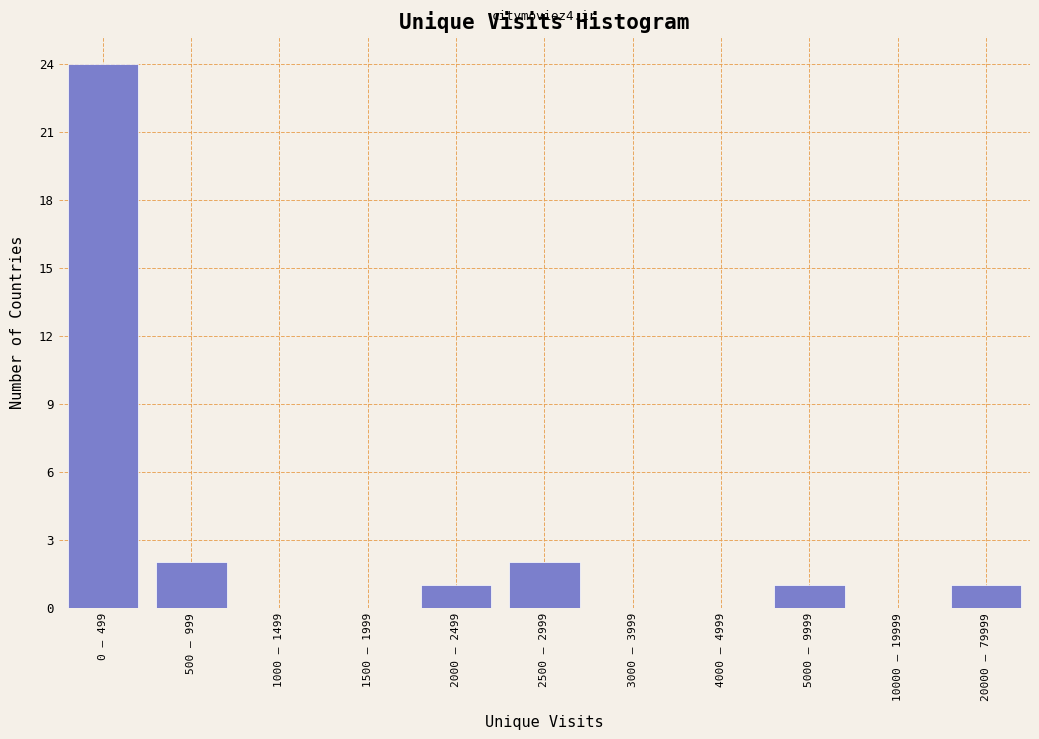

Reading left to right, transcribe all the data shown in this chart.

0 – 499=24	500 – 999=2	1000 – 1499=0	1500 – 1999=0	2000 – 2499=1	2500 – 2999=2	3000 – 3999=0	4000 – 4999=0	5000 – 9999=1	10000 – 19999=0	20000 – 79999=1